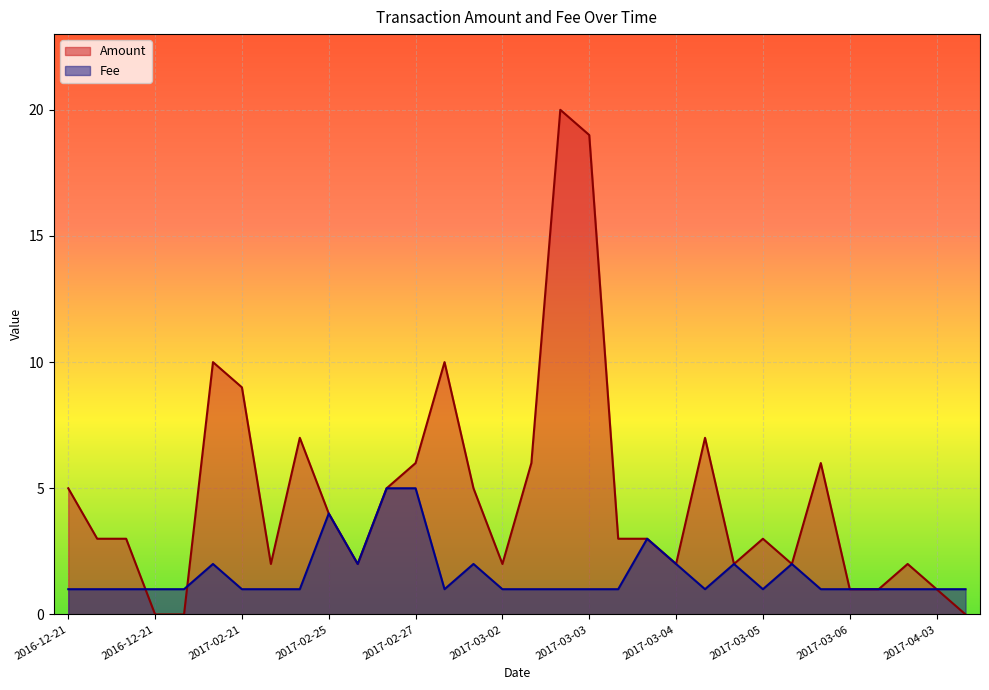

Which category has the lowest value across all series?

2017-03-17